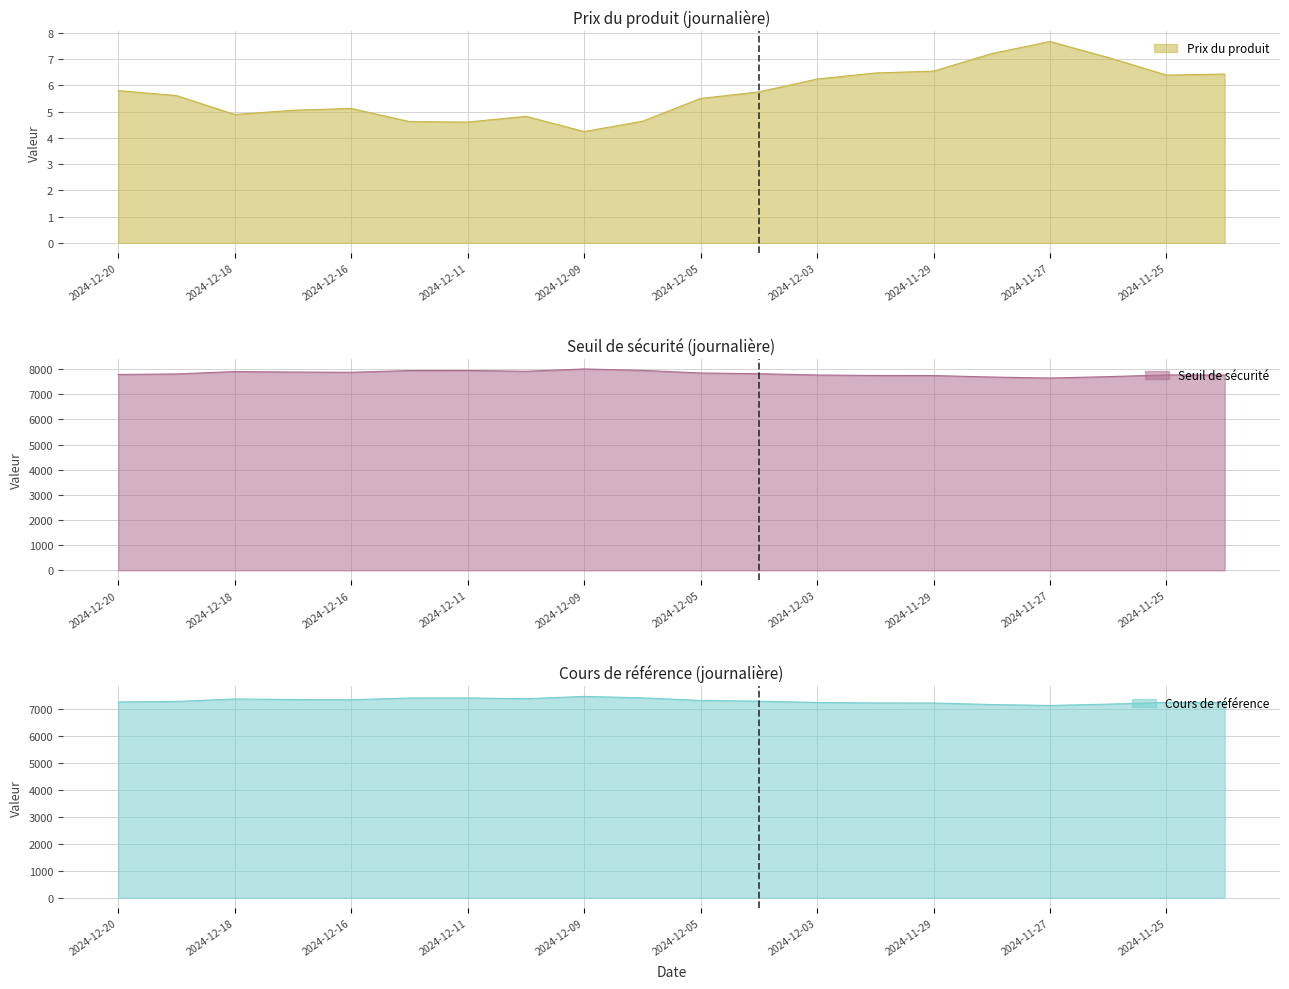

What is the sum of the Seuil de sécurité values at 2024-11-25 and 2024-12-12?

15705.9